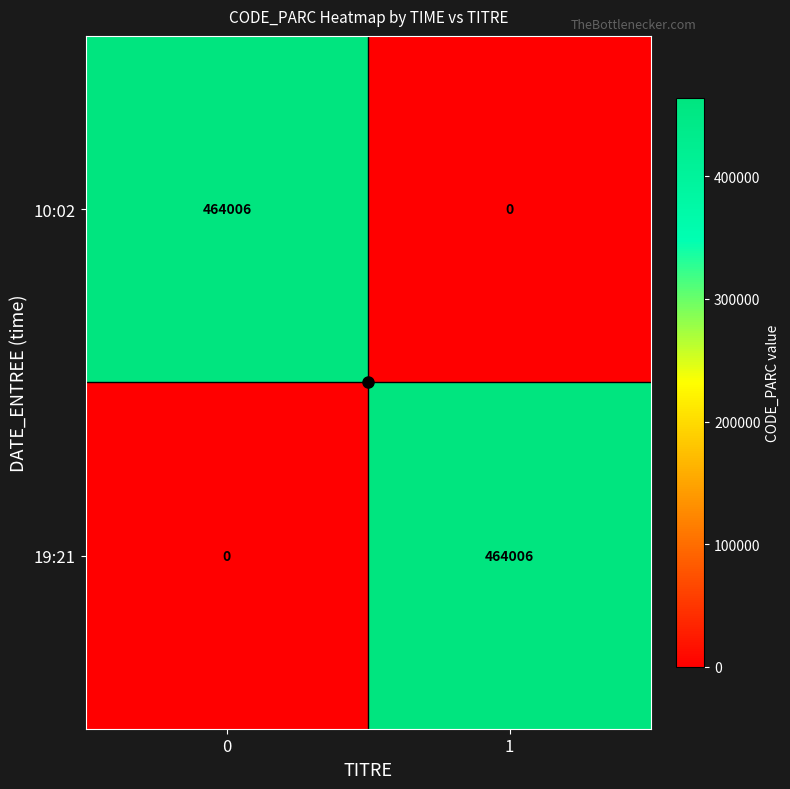

What is the maximum value for 19:21?

464006